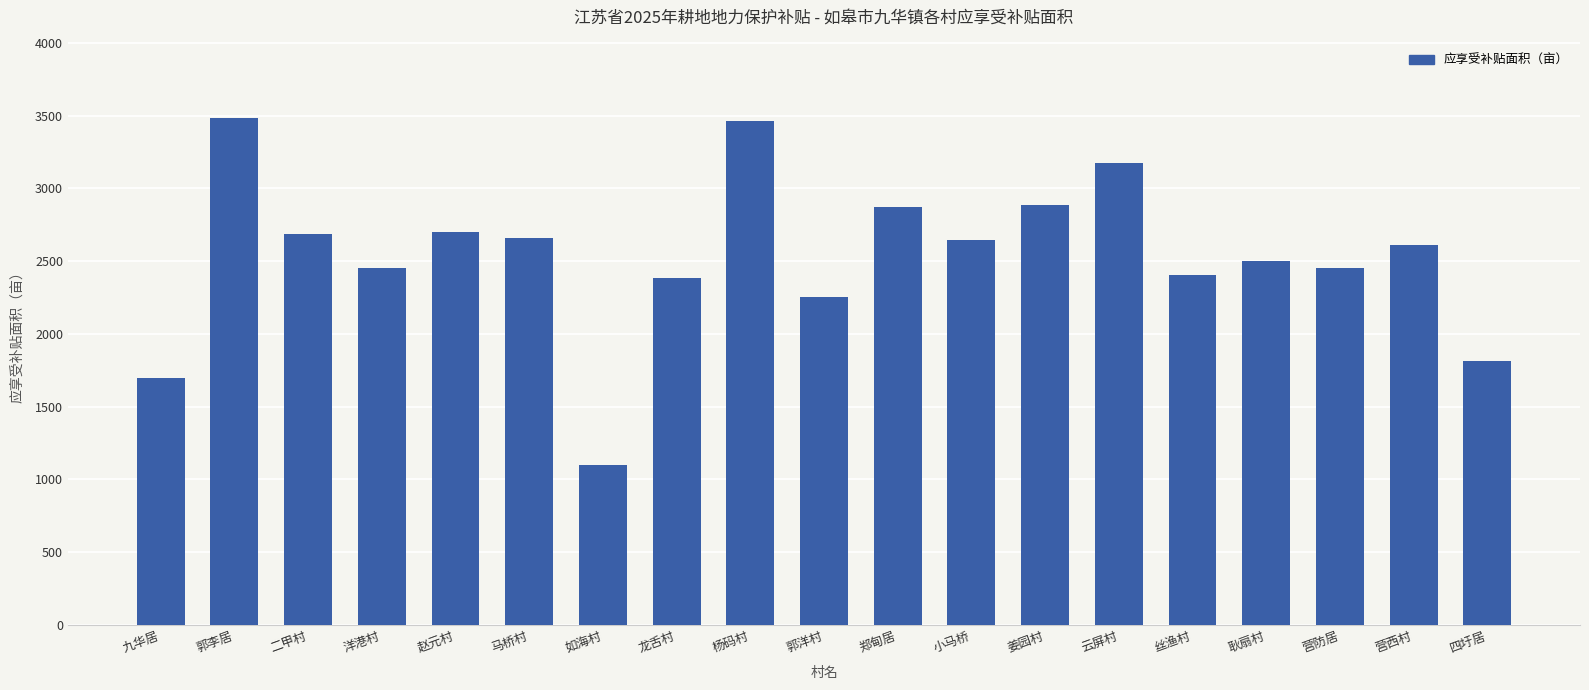

Which category has the lowest value across all series?

如海村